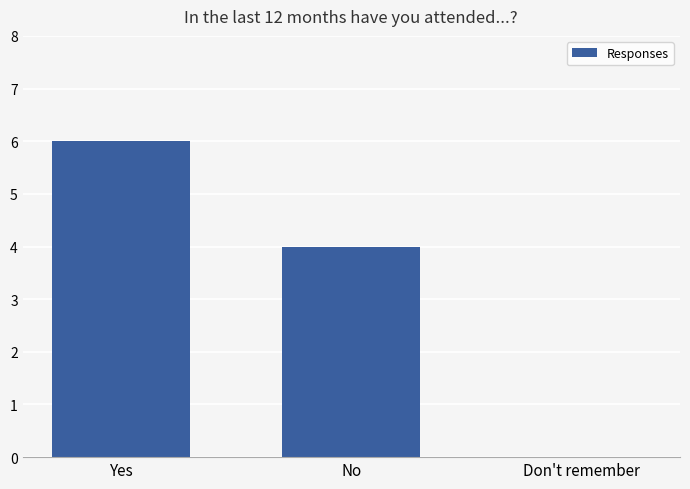

What value does the data have at No?

4